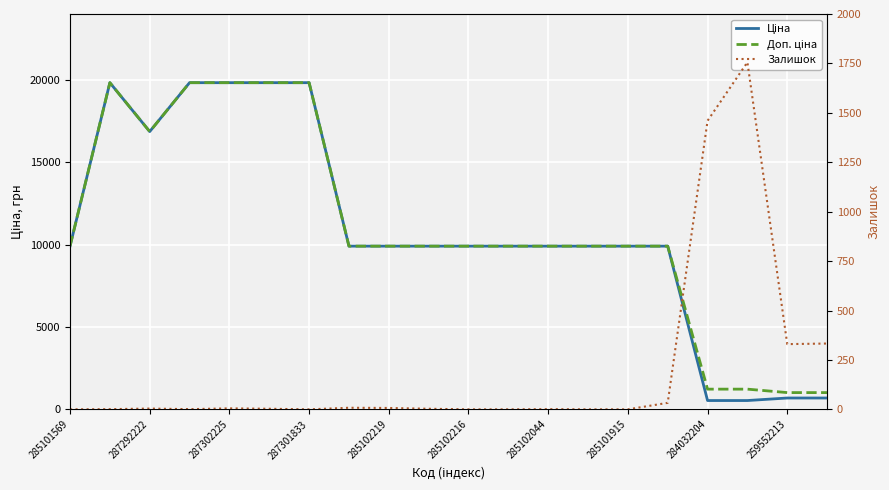

The Залишок series shows 901.1 at 285101915. True or false?

False